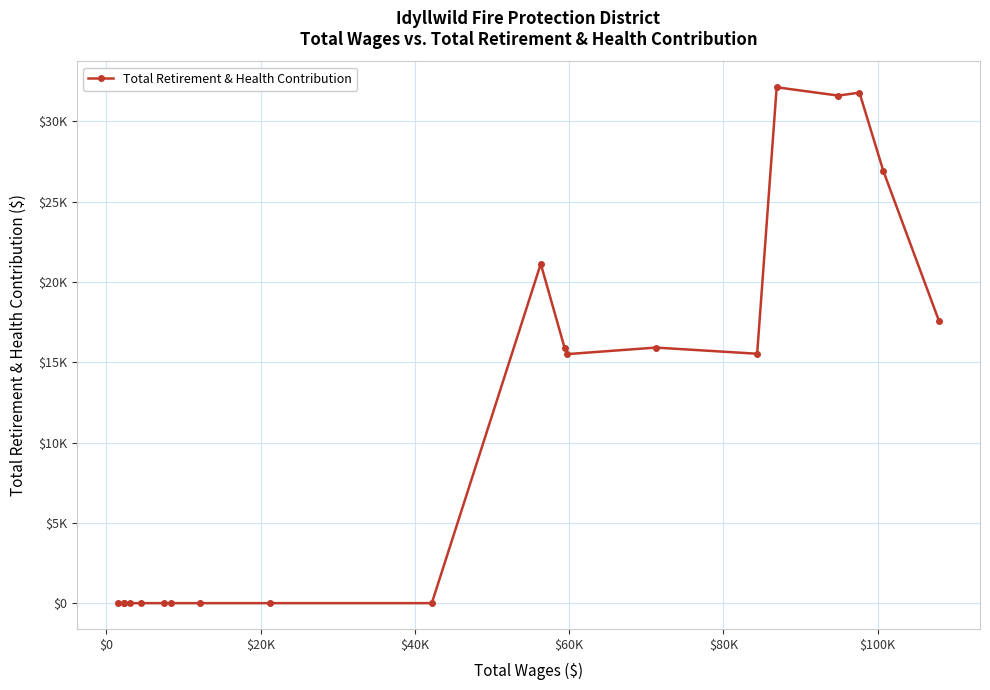

Does the chart have visible grid lines?

Yes